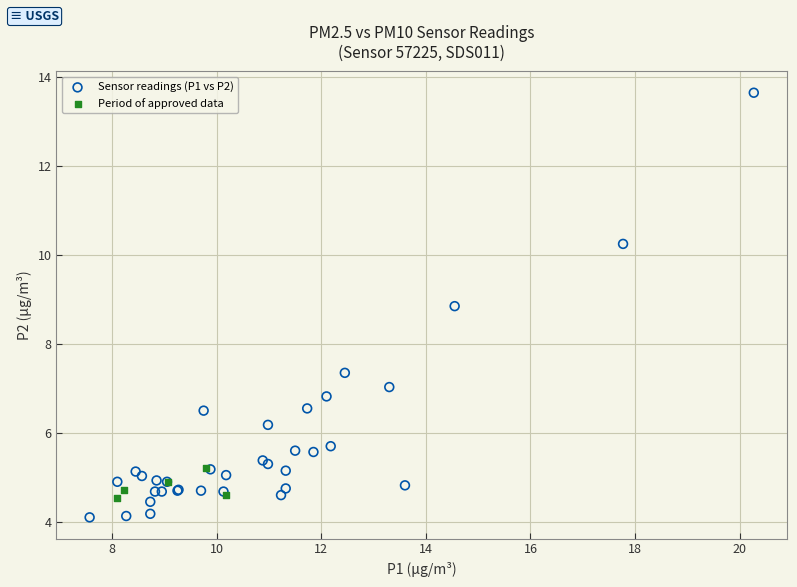

Which series contains the highest Y value?

Sensor readings (P1 vs P2)